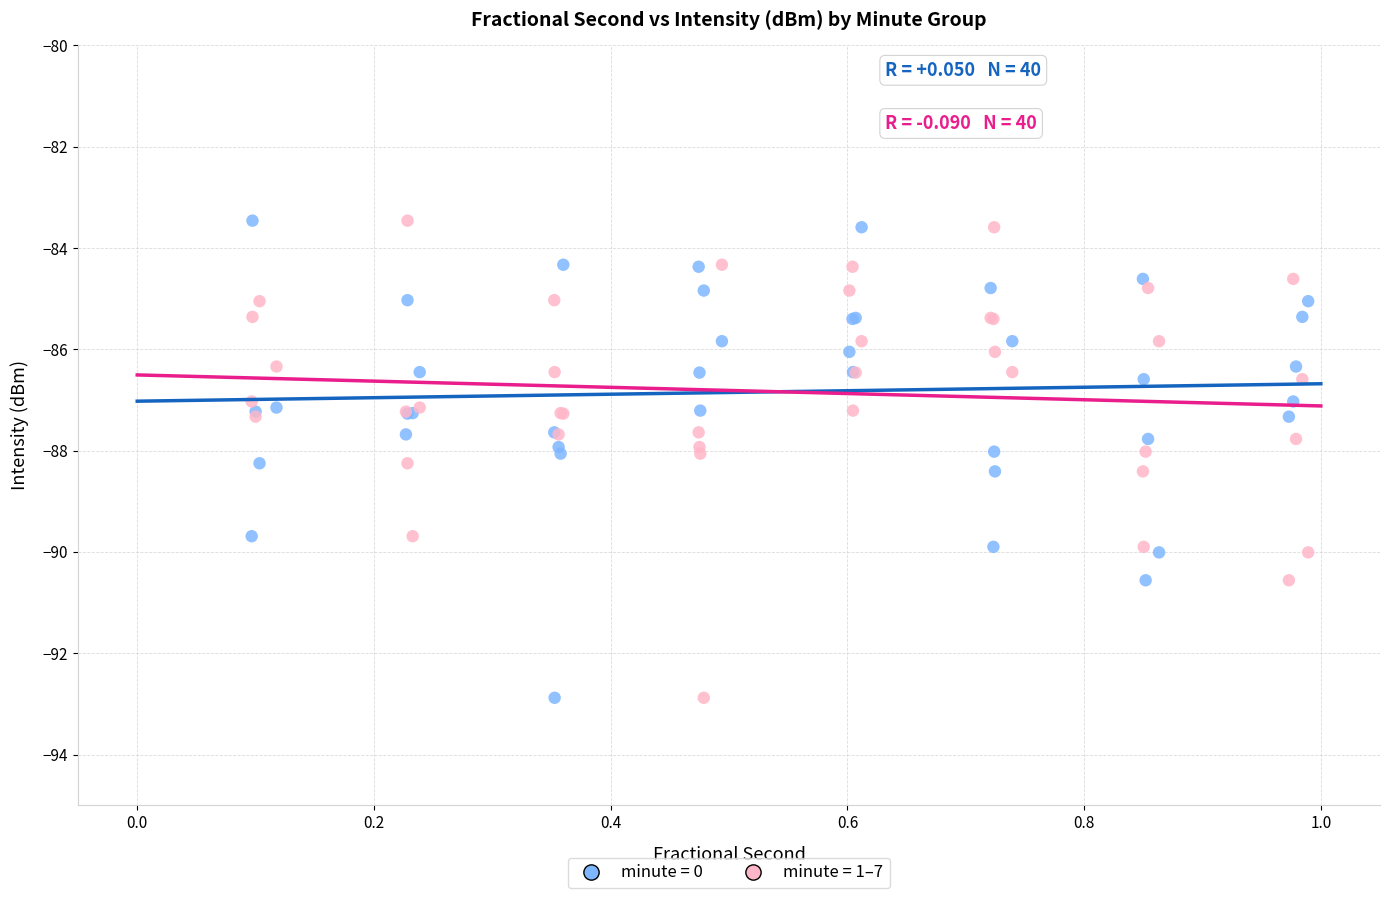

What is the X range (max minus min) for the scatter plot?

0.9